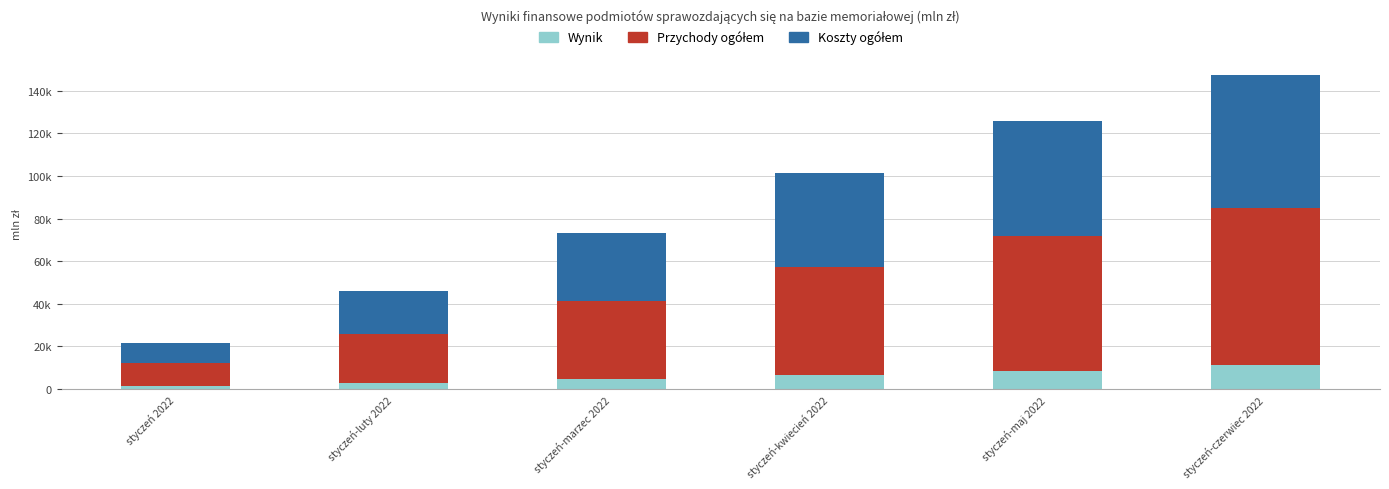

What is the label of the 5th bar from the left?

styczeń-maj 2022